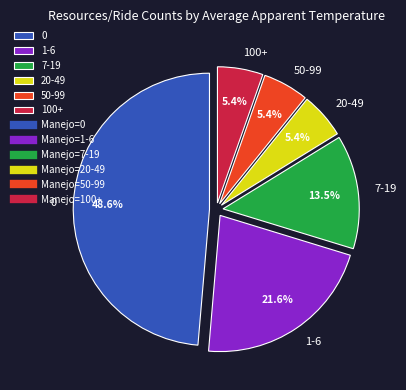

How many slices are in this pie chart?

6